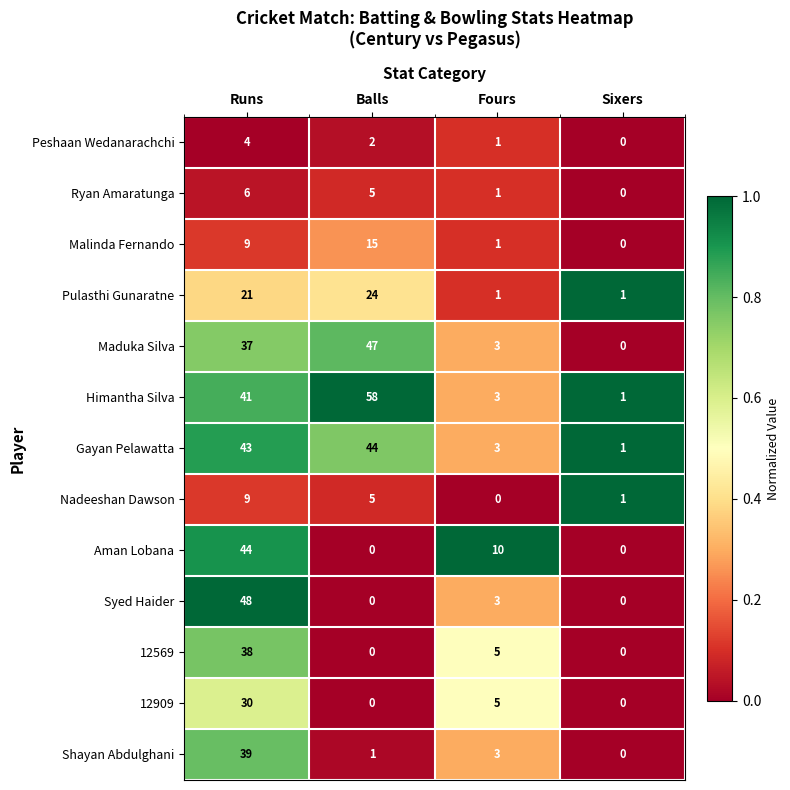

What is the sum of the Himantha Silva values at Balls and Fours?

61